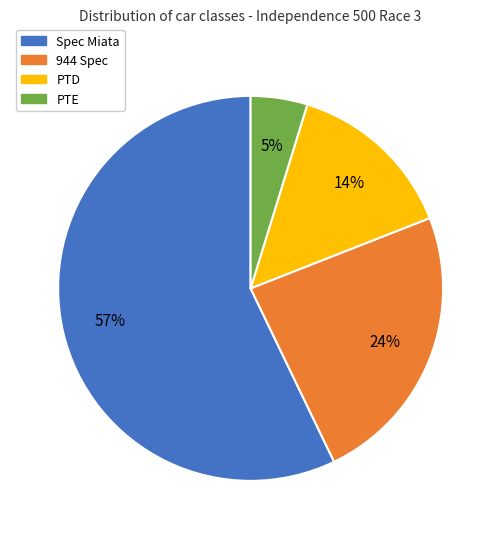

To the nearest percent, what is the difference between the largest and smallest slice percentages?

52%